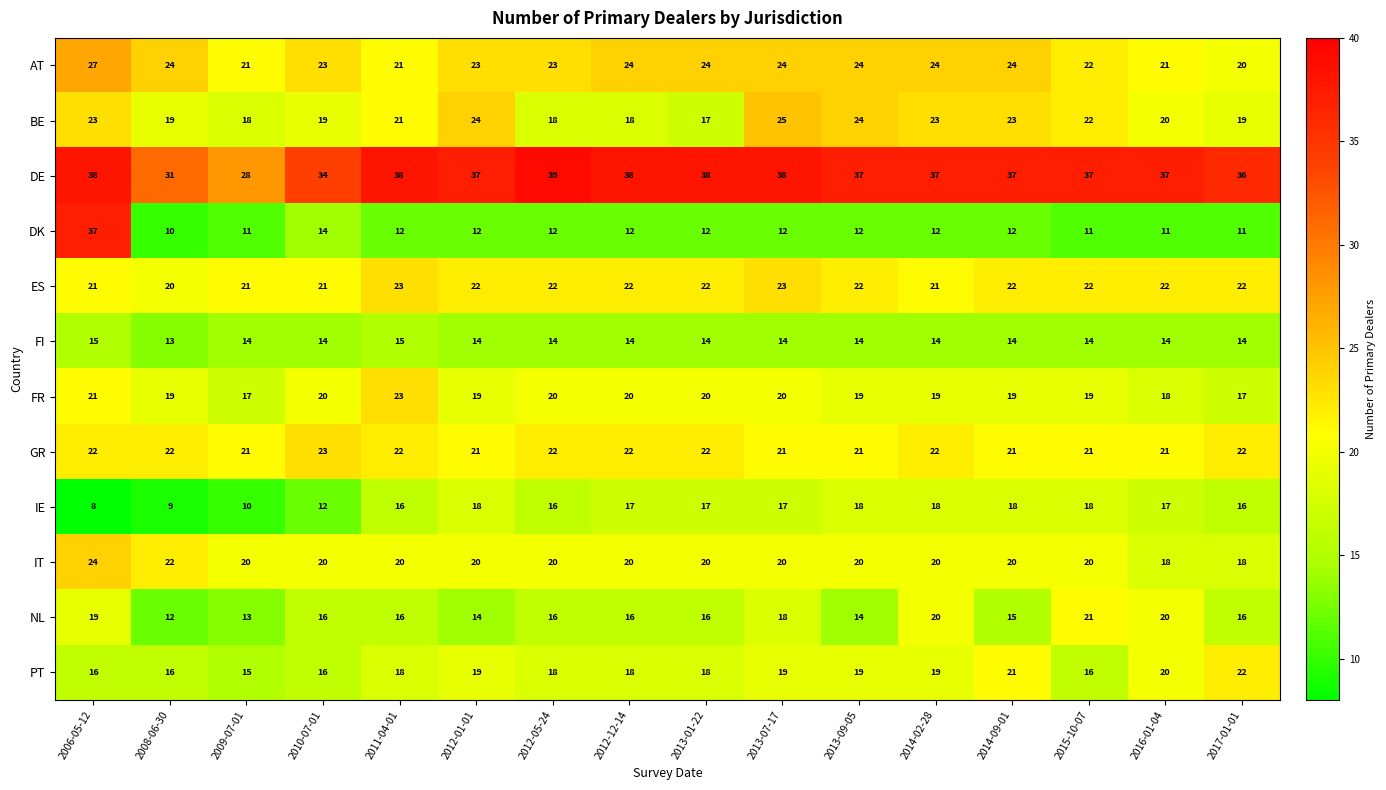

The value of DK at 2011-04-01 is 12. True or false?

True